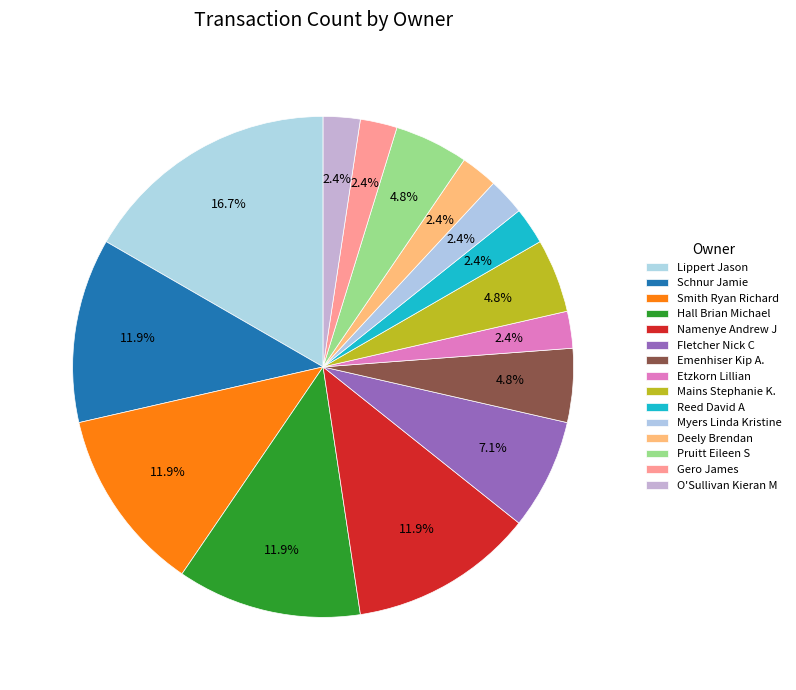

Count the number of slices in the pie.

15